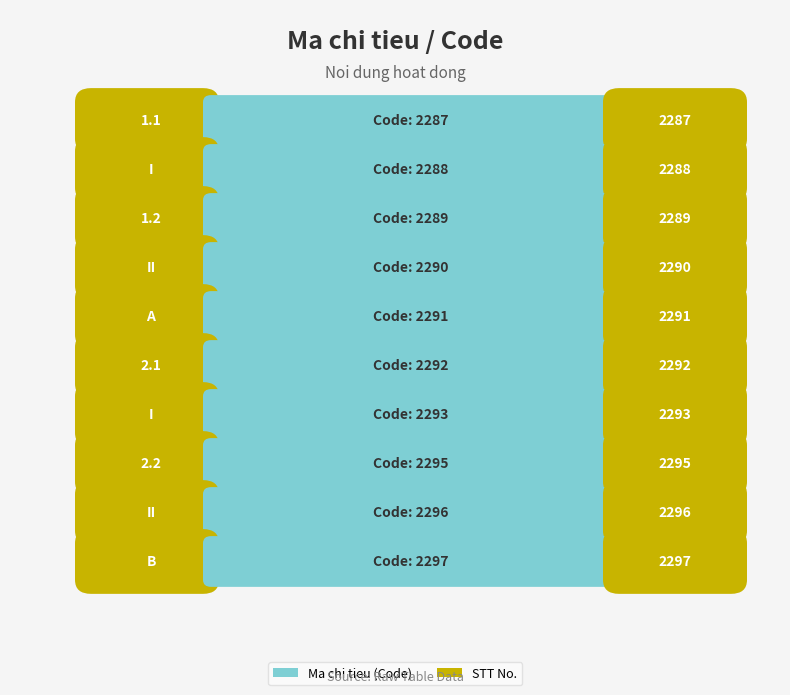

Which has a higher value, I or II?

II